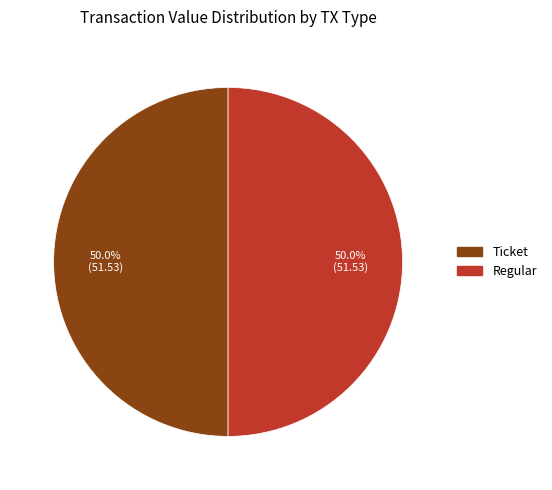

Count the number of slices in the pie.

2